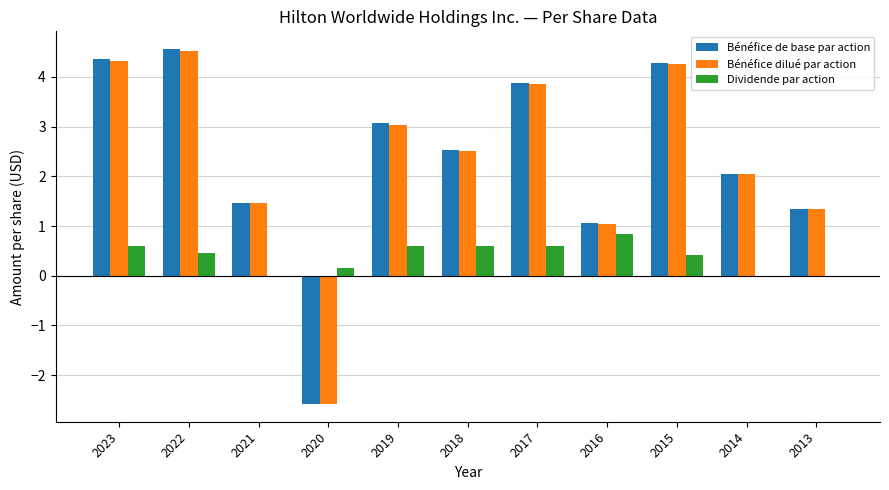

What is the total value across all series at 2022?

9.5